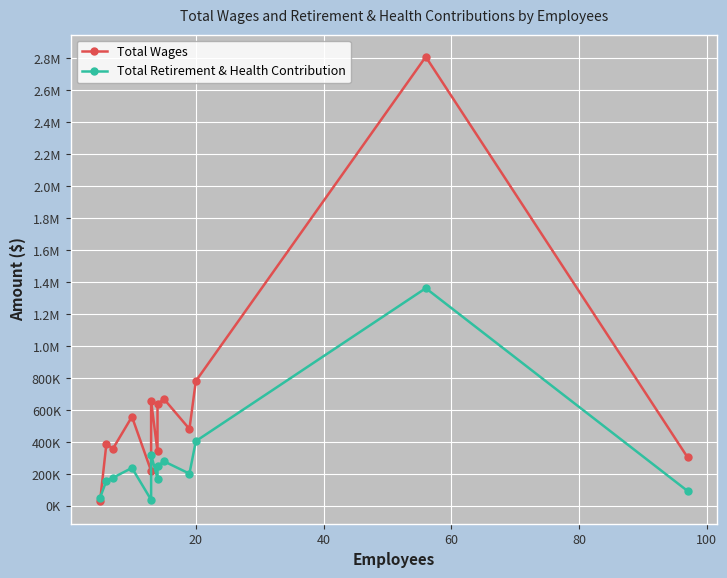

What is the value of the Total Wages point at the 2nd from the left?

390886